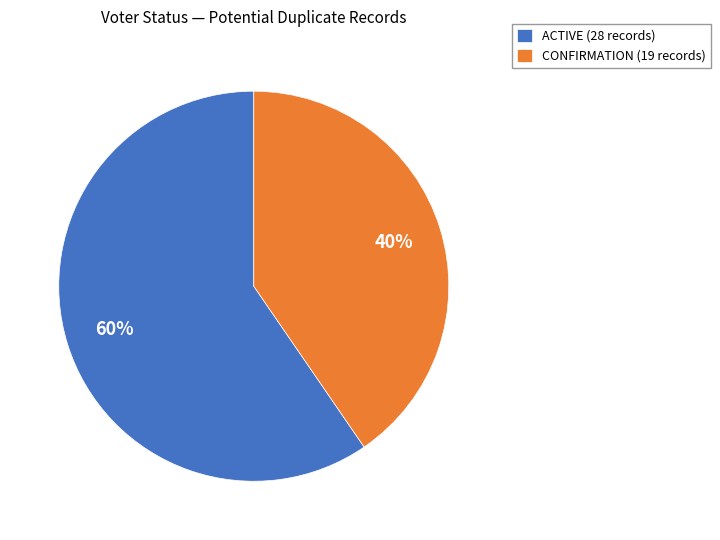

Which has a higher value, CONFIRMATION (19 records) or ACTIVE (28 records)?

ACTIVE (28 records)